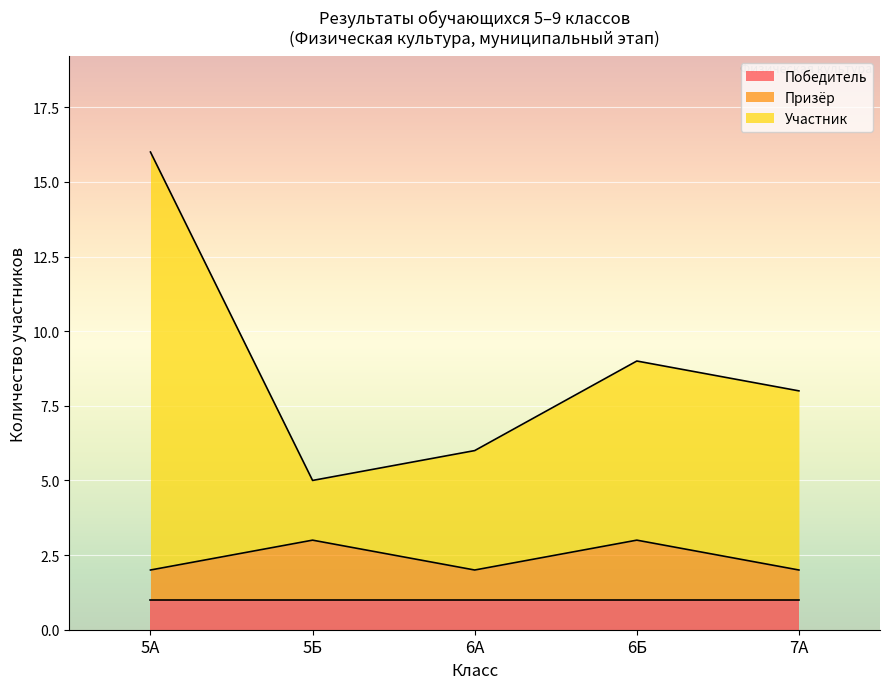

Is it true that Победитель equals 1 at 6Б?

True